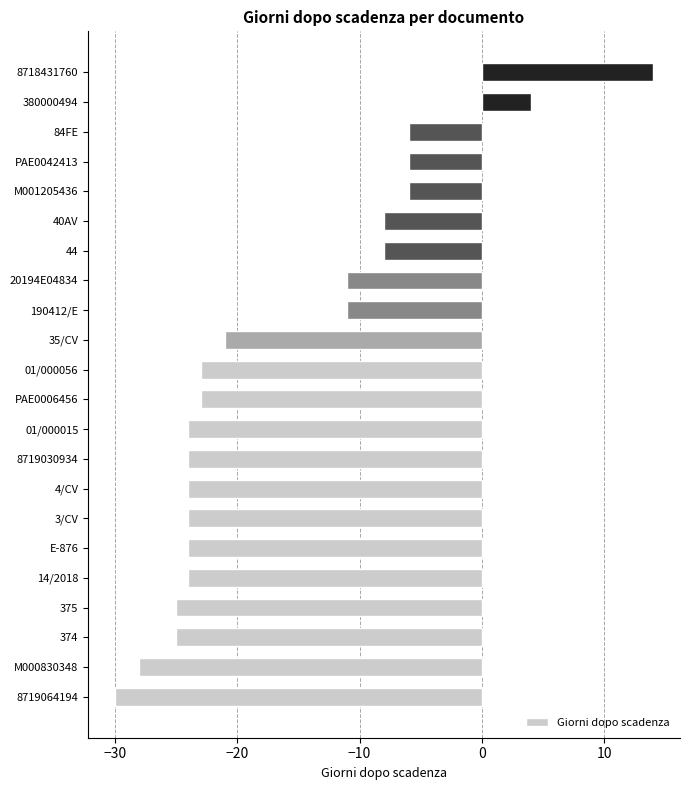

Where is the data nearest to the value -8?

44